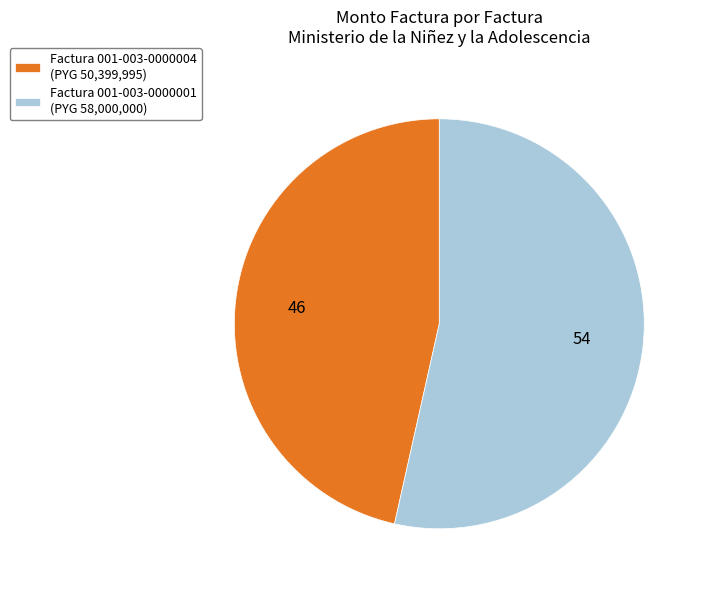

Count the number of slices in the pie.

2